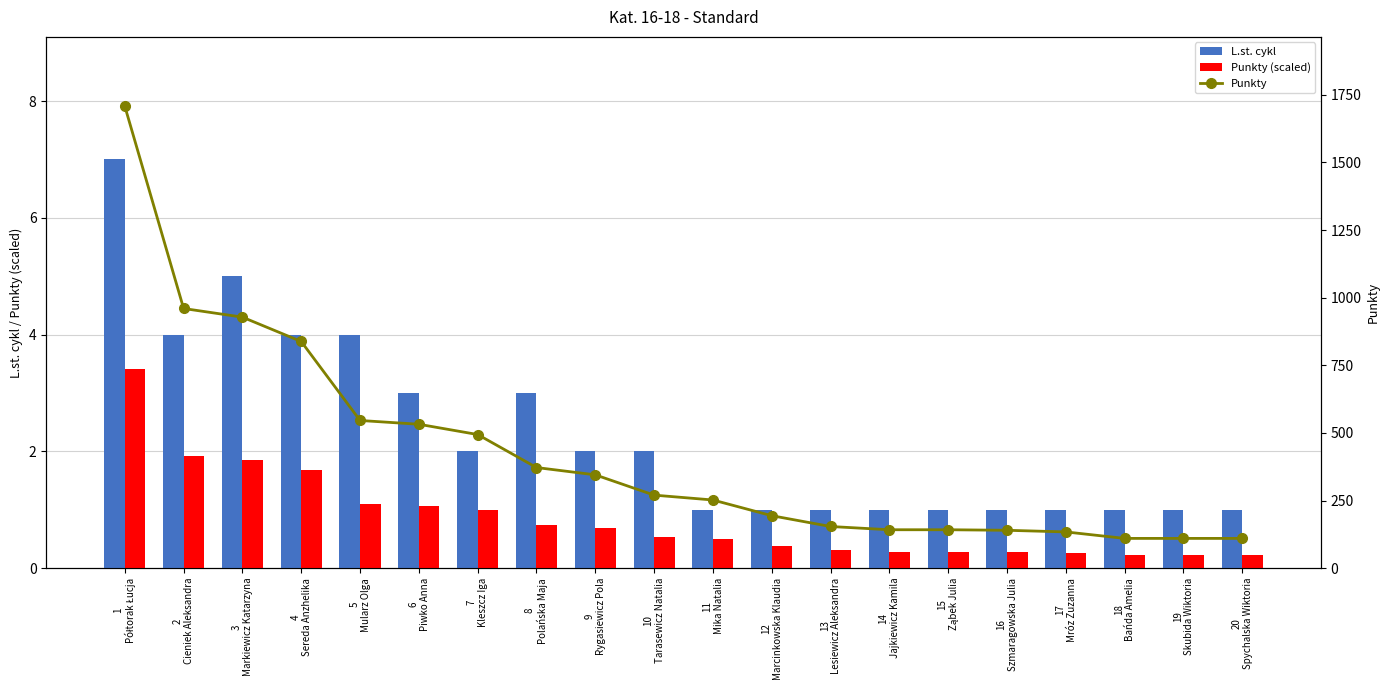

What is the total value across all series at 3
Markiewicz Katarzyna?

934.9